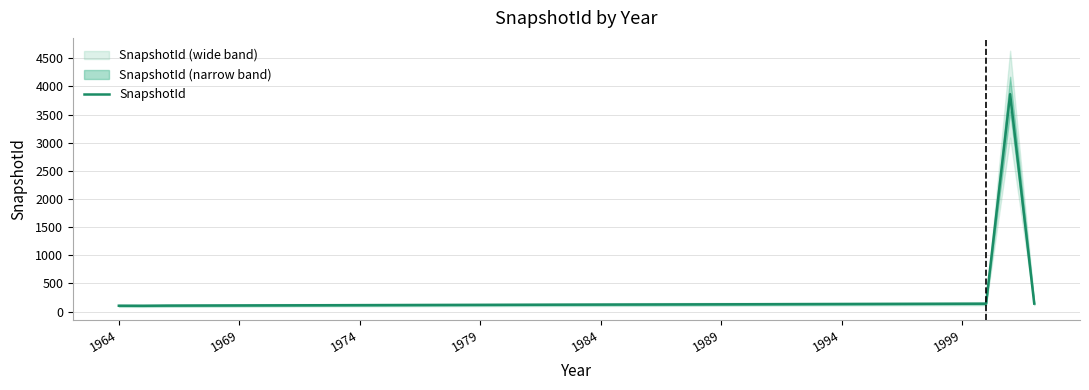

The SnapshotId series shows 104 at 1964. True or false?

True